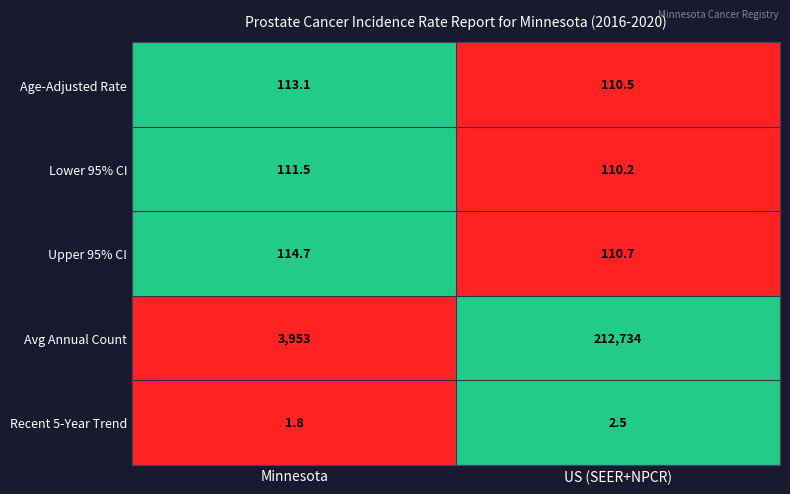

Reading left to right, transcribe all the data shown in this chart.

Age-Adjusted Rate: 113.1	110.5
Lower 95% CI: 111.5	110.2
Upper 95% CI: 114.7	110.7
Avg Annual Count: 3953.0	212734.0
Recent 5-Year Trend: 1.8	2.5